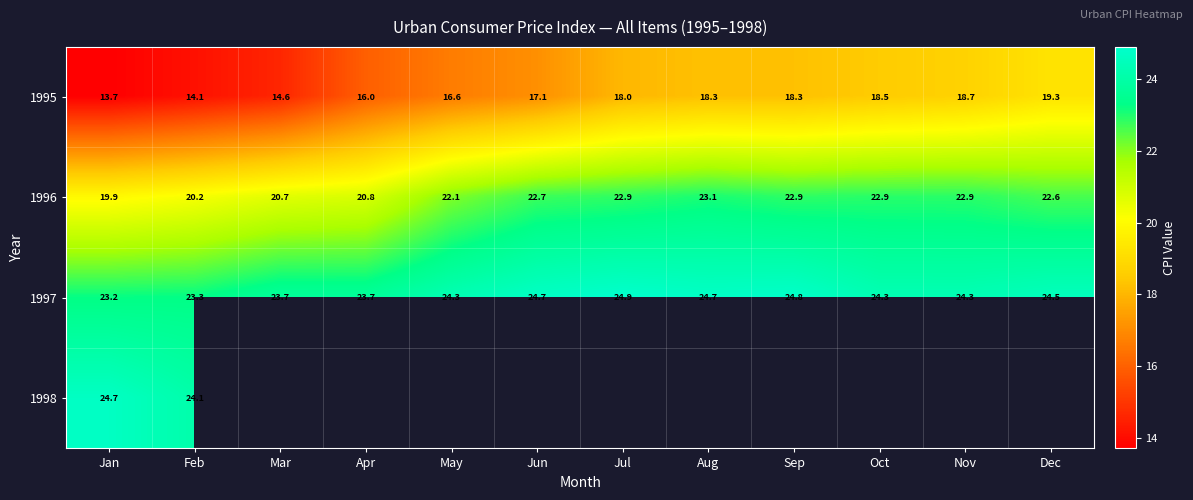

At how many categories does at least one series exceed 20?

12